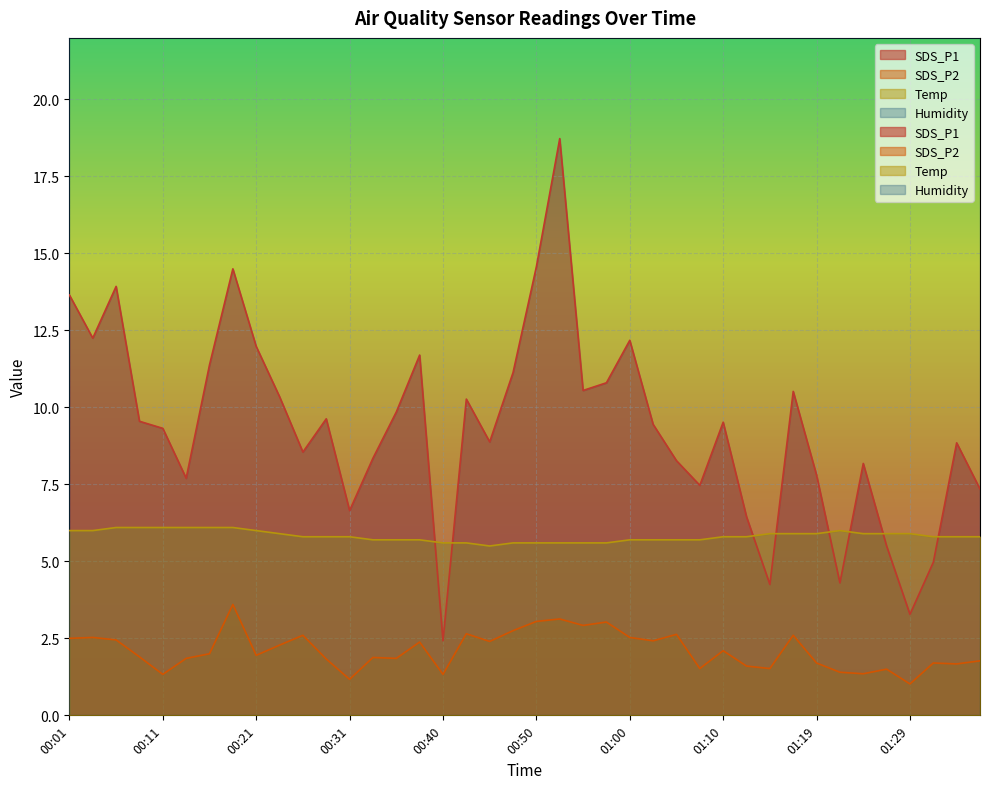

At which label does SDS_P1 first exceed 9?

00:01